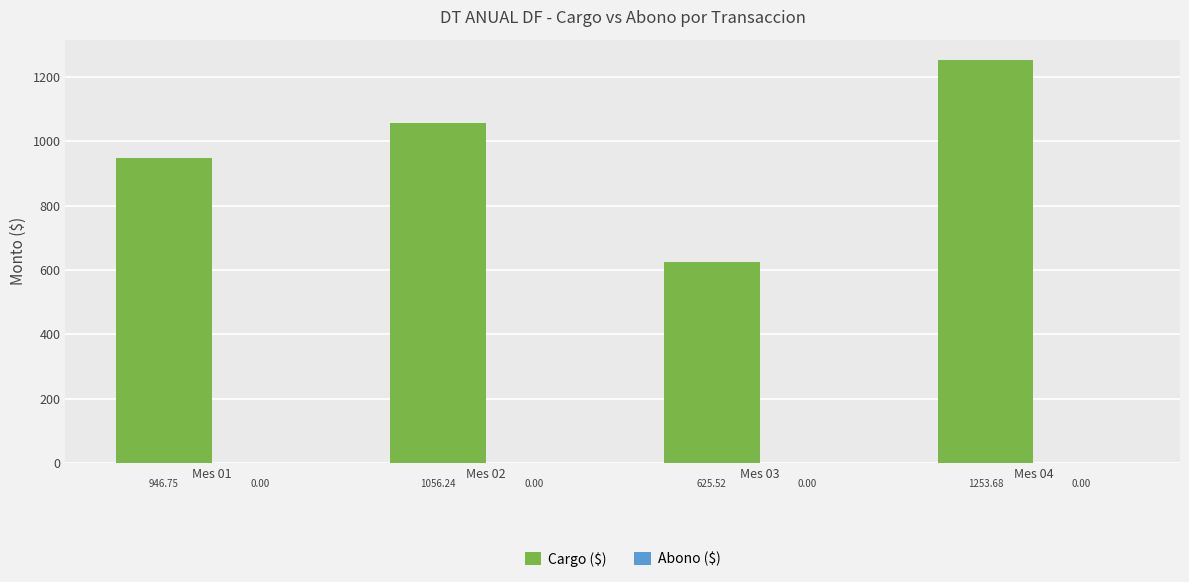

What is the difference between the values at Mes 04 and Mes 03?

628.2